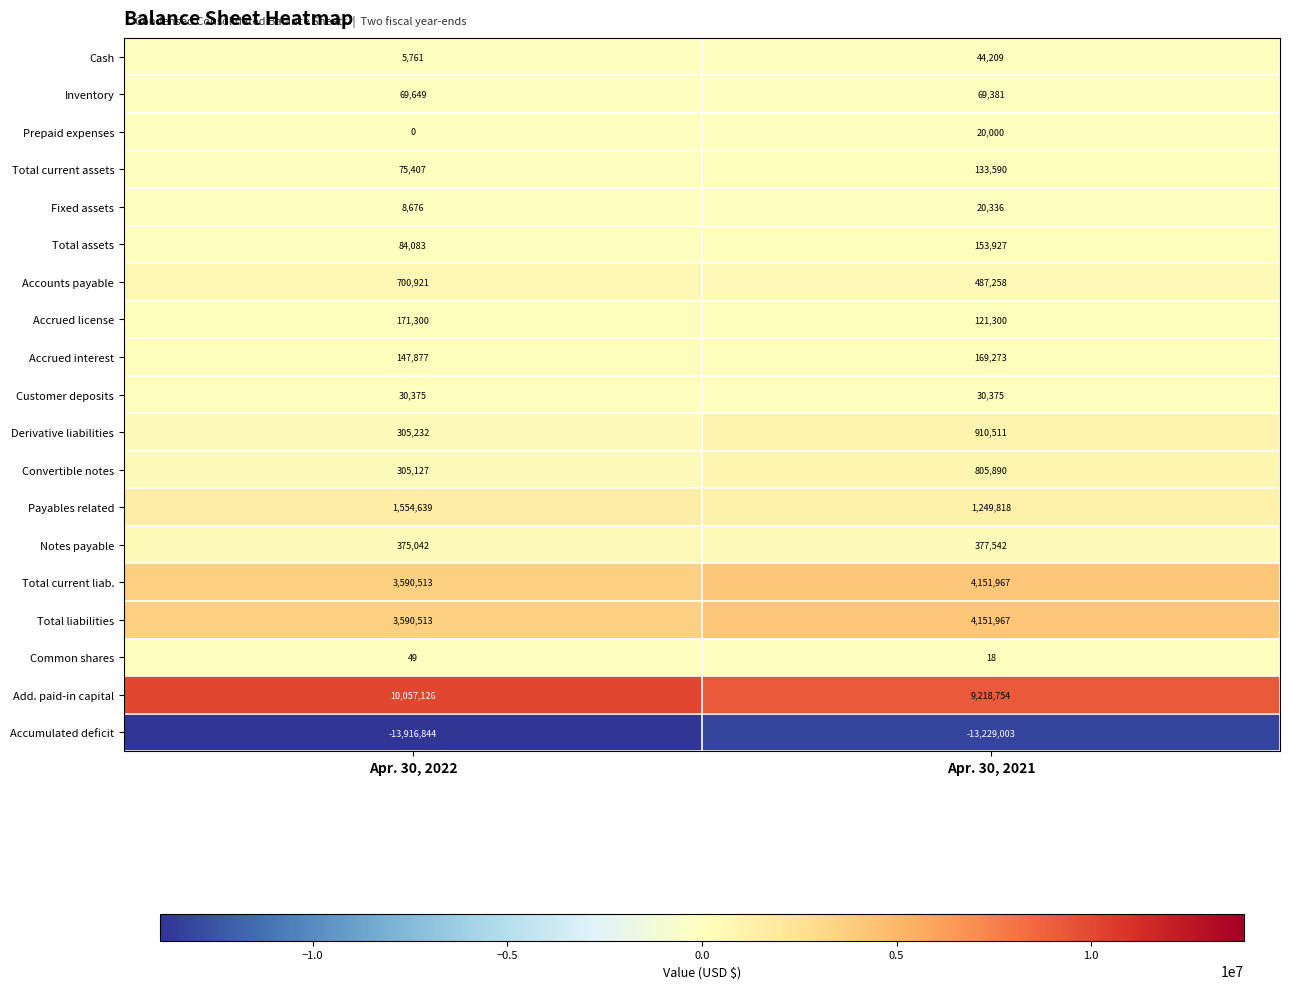

What is the difference between the Inventory values at Apr. 30, 2021 and Apr. 30, 2022?

268